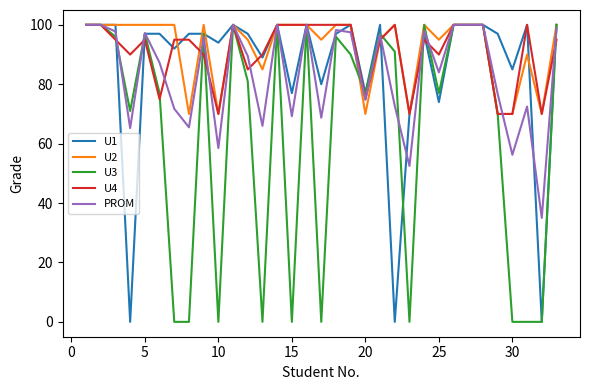

After their last crossing, which series has the higher values: PROM or U1?

U1